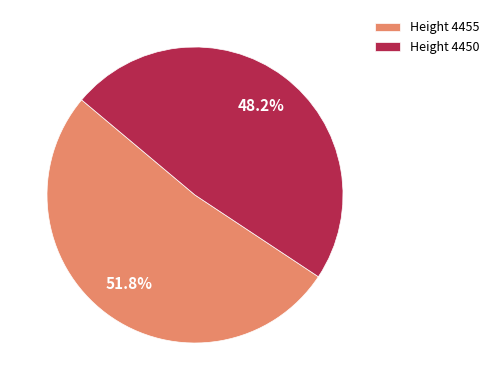

Which has a higher value, Height 4455 or Height 4450?

Height 4455